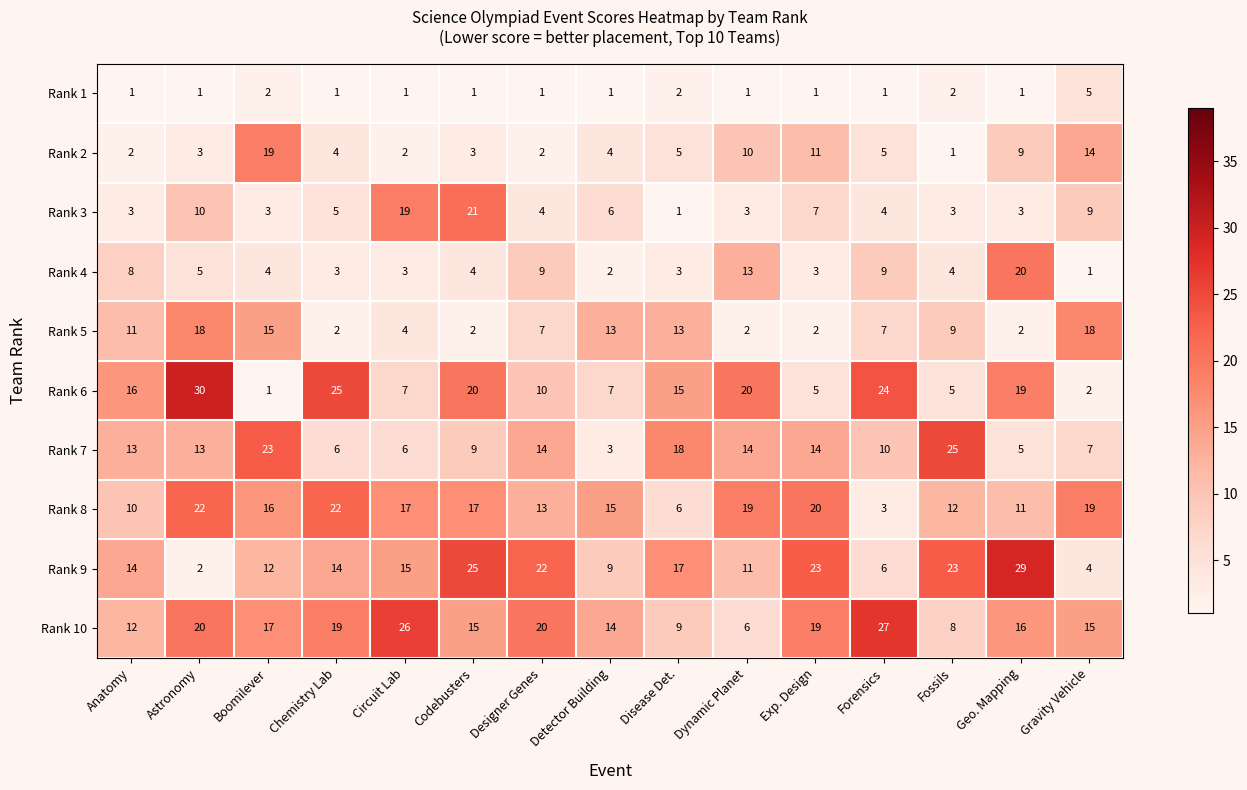

What is the difference between the Rank 6 values at Codebusters and Boomilever?

19